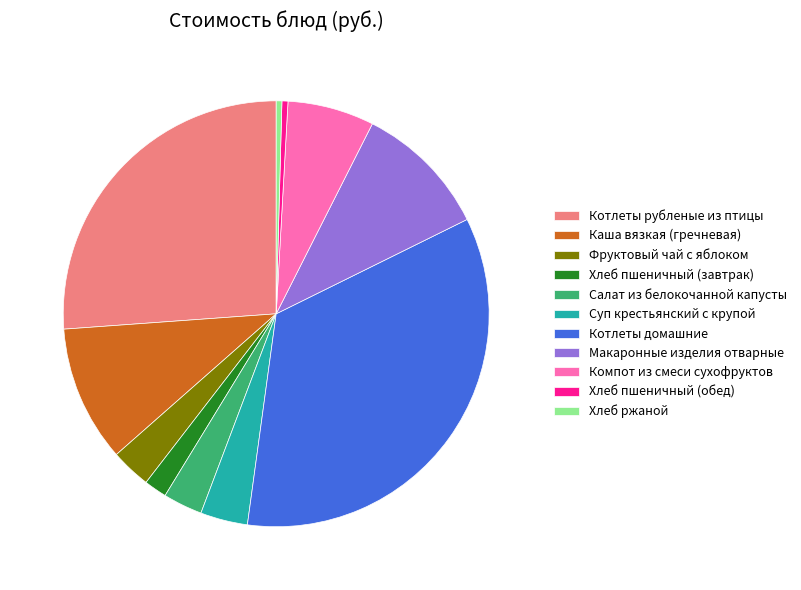

Does any single category account for the majority?

No